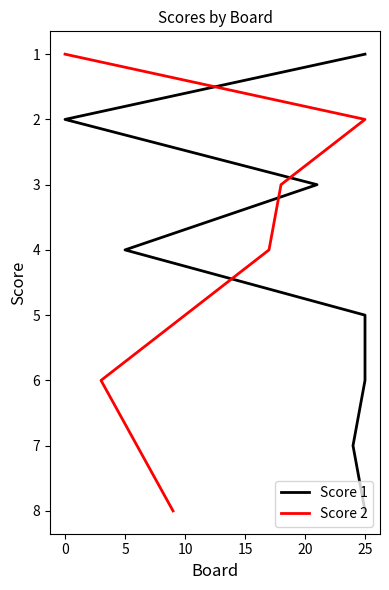

List the series in order of their peak value, highest first.

Score 1, Score 2